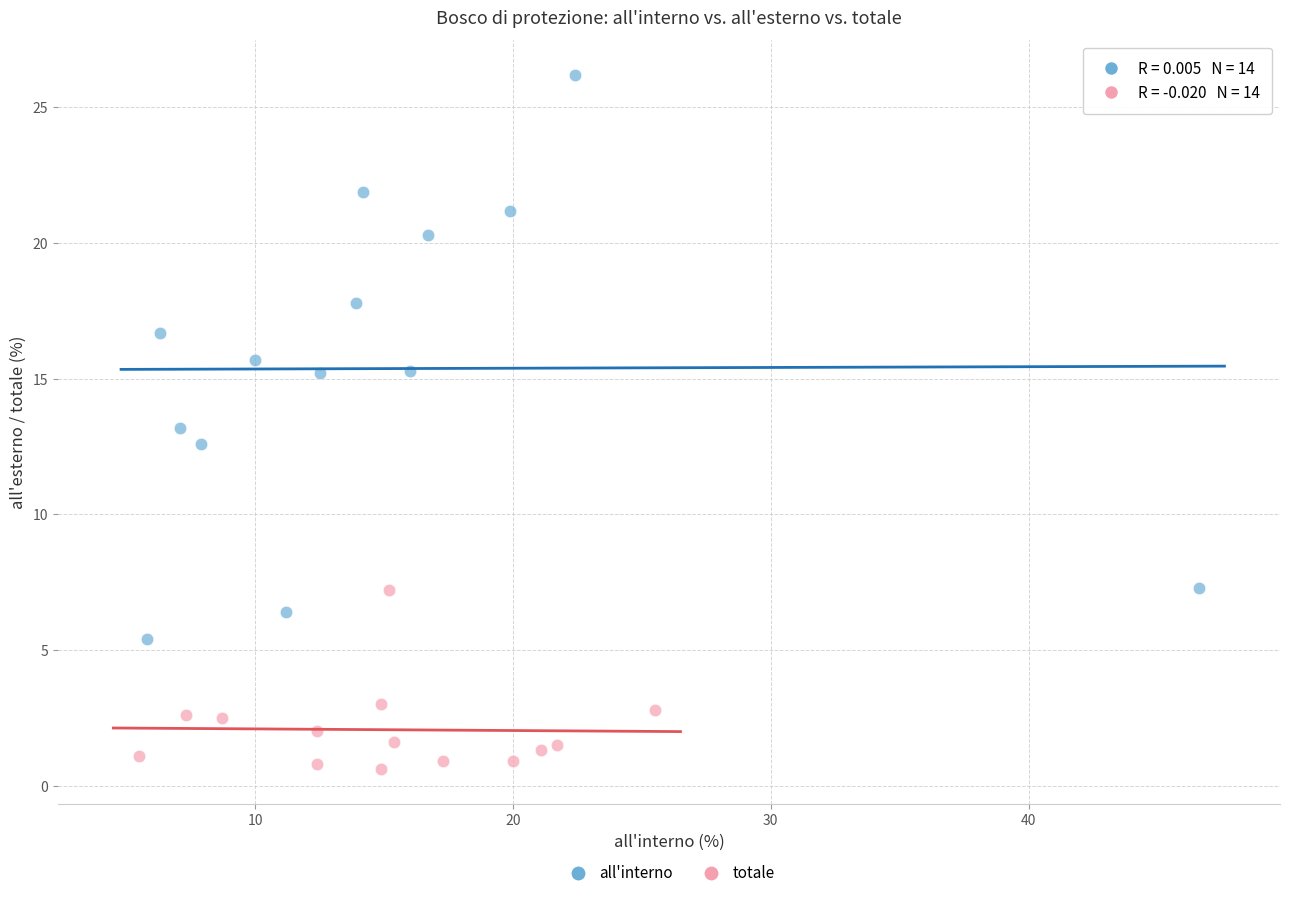

Which series has the largest Y range (max minus min)?

all'interno